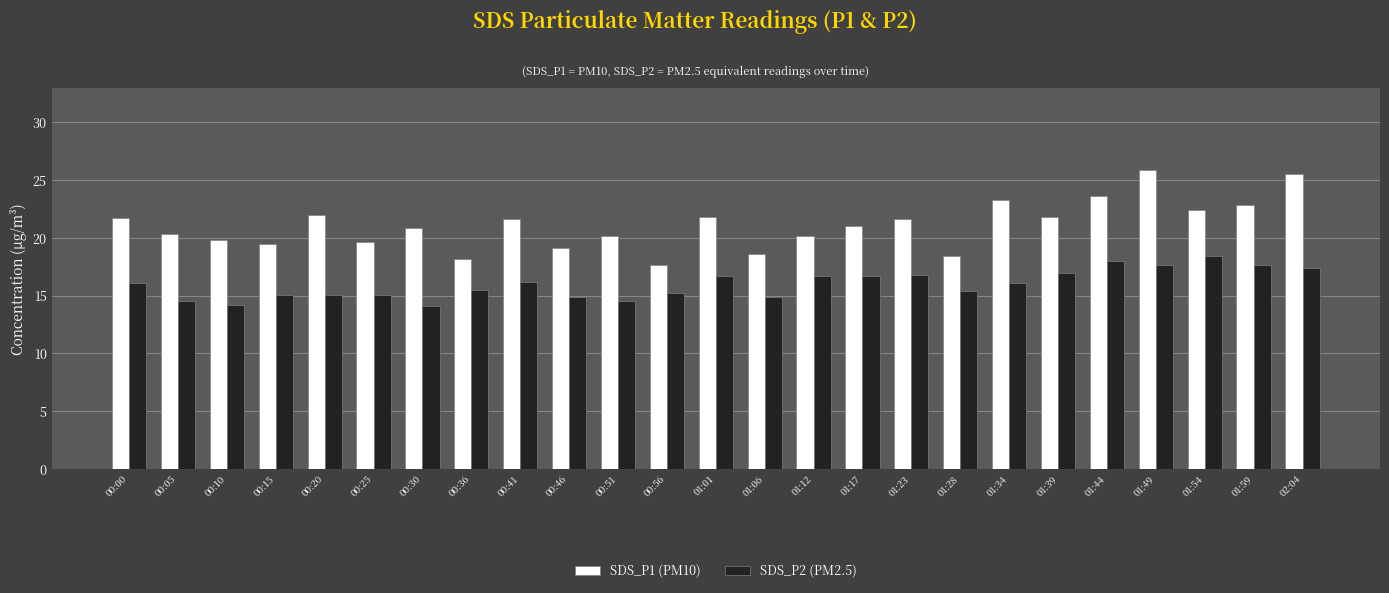

Between 00:05 and 01:54, which series saw the biggest shift?

SDS_P2 (PM2.5)